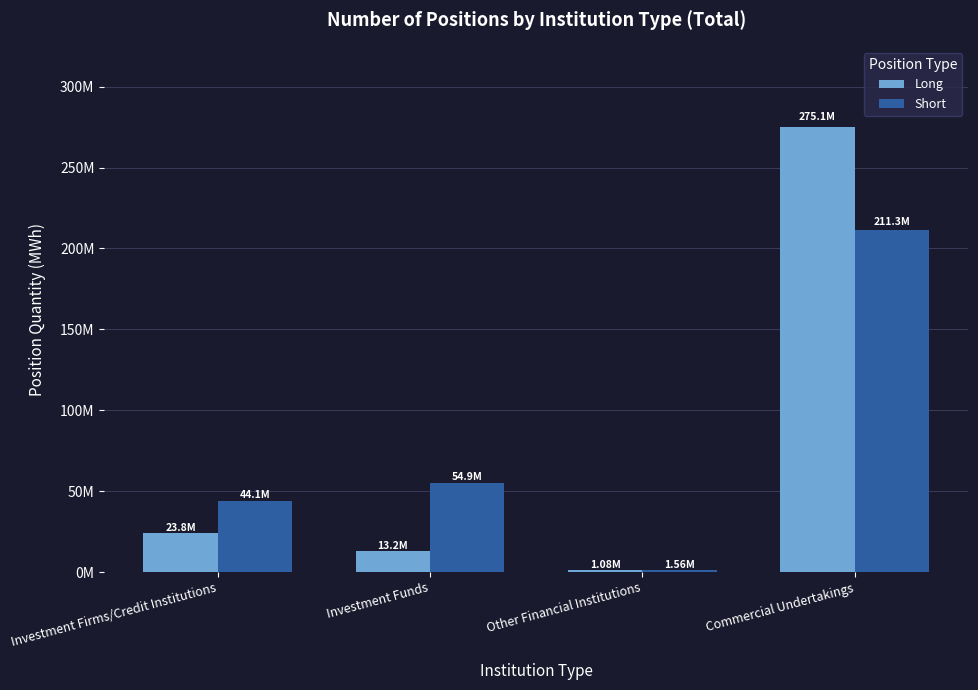

Are the bars grouped side by side (vs. stacked)?

Yes